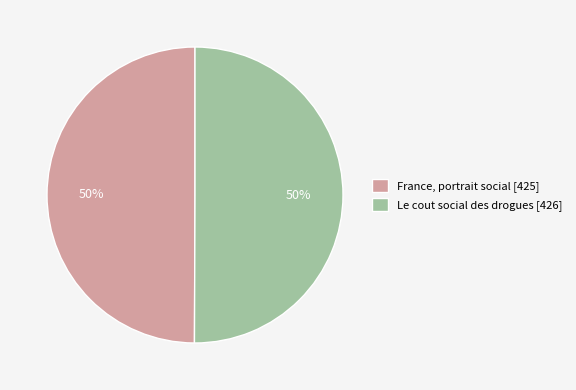

Count the number of slices in the pie.

2